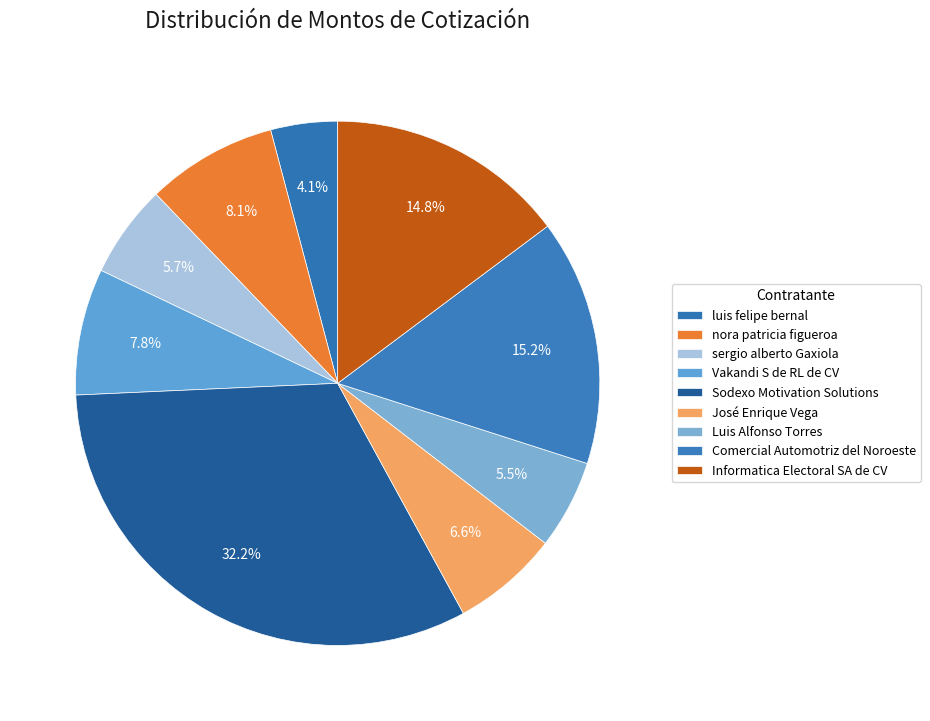

Is Informatica Electoral SA de CV the majority of the pie?

No